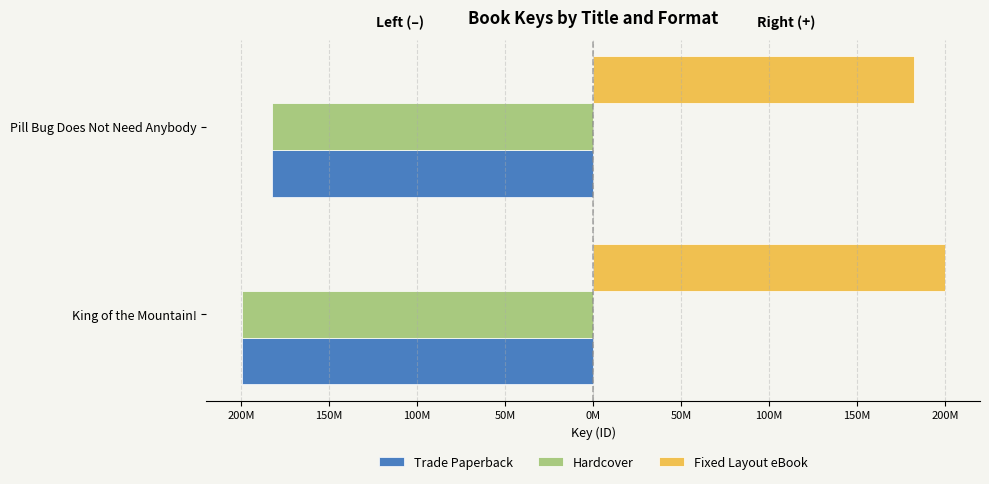

What are all the series names shown in the legend?

Trade Paperback, Hardcover, Fixed Layout eBook